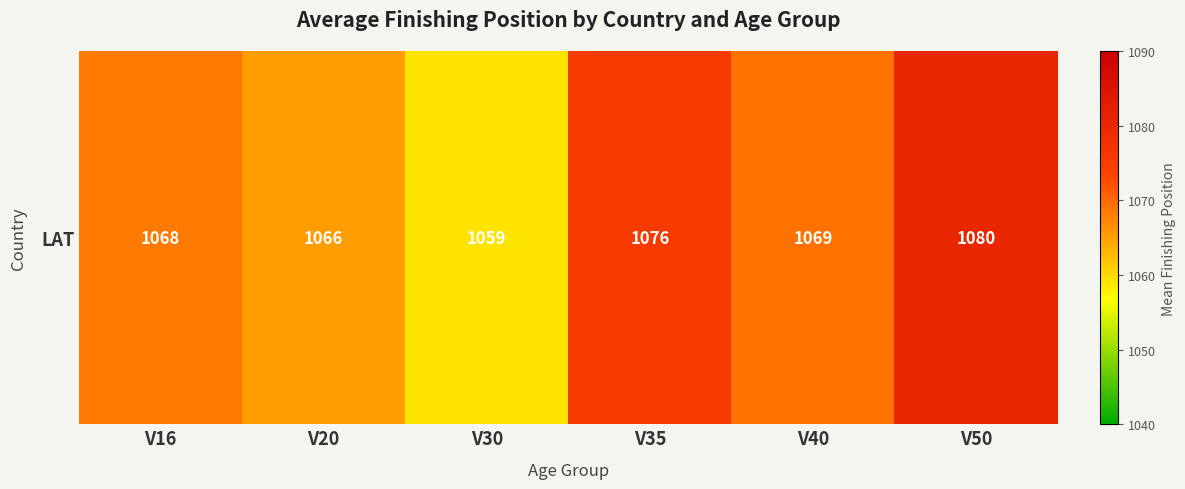

What is the smallest value displayed?

1059.0